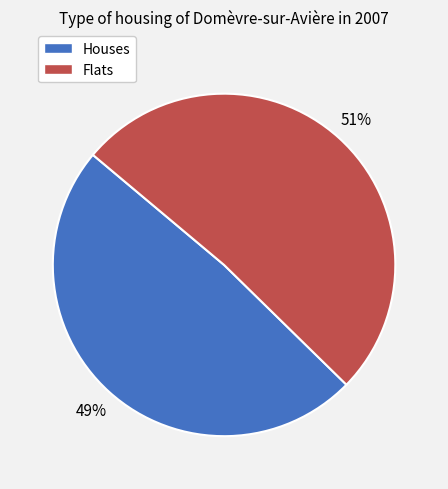

To the nearest percent, what is the average slice percentage?

50%